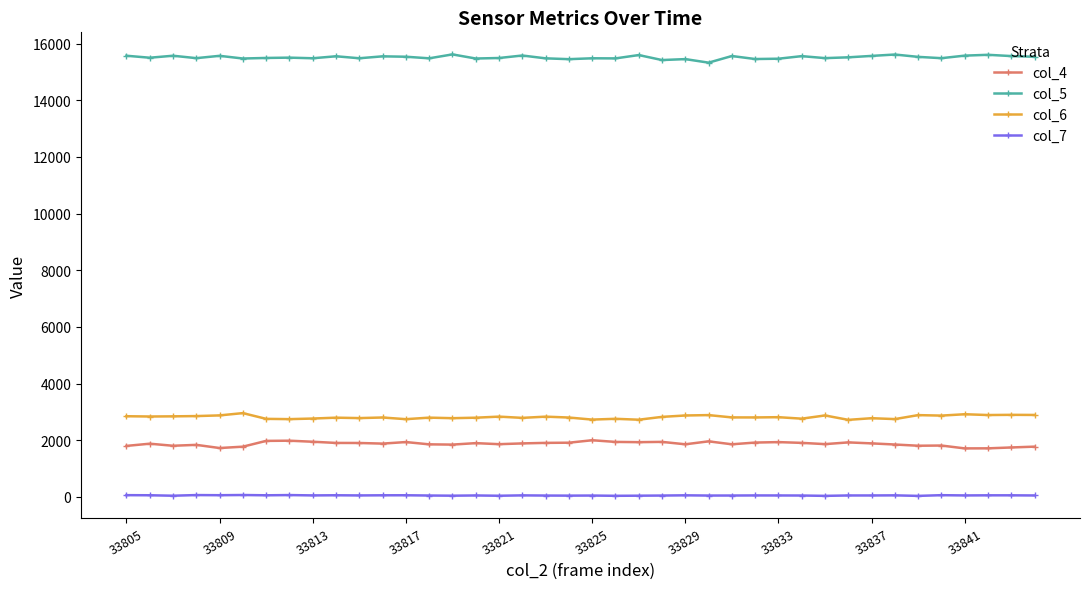

At how many categories does at least one series exceed 7755?

40